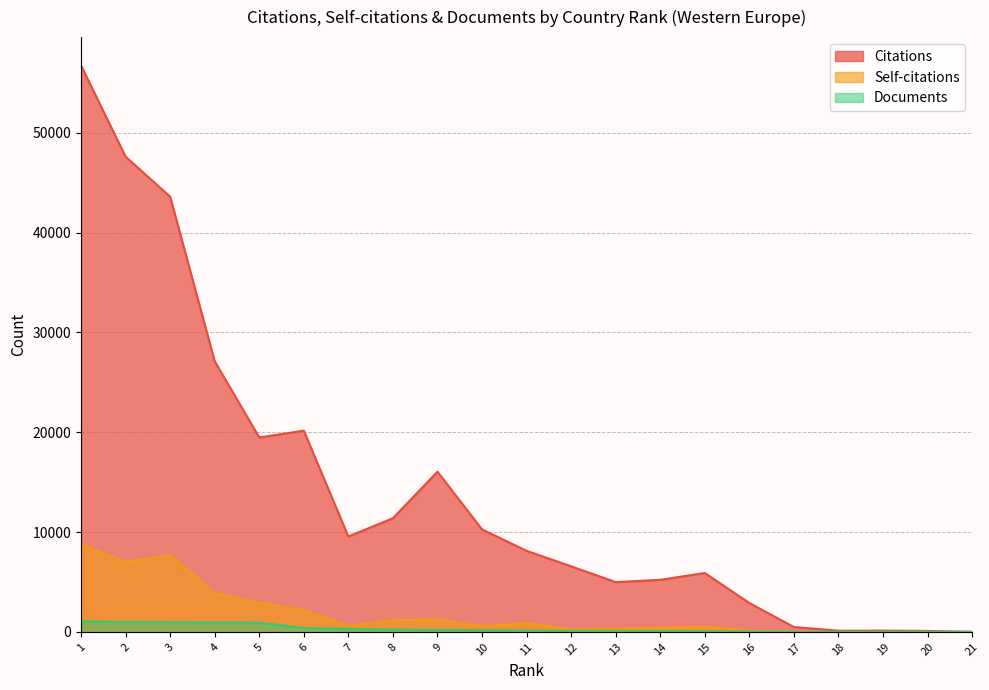

Which series has the widest spread of values?

Citations